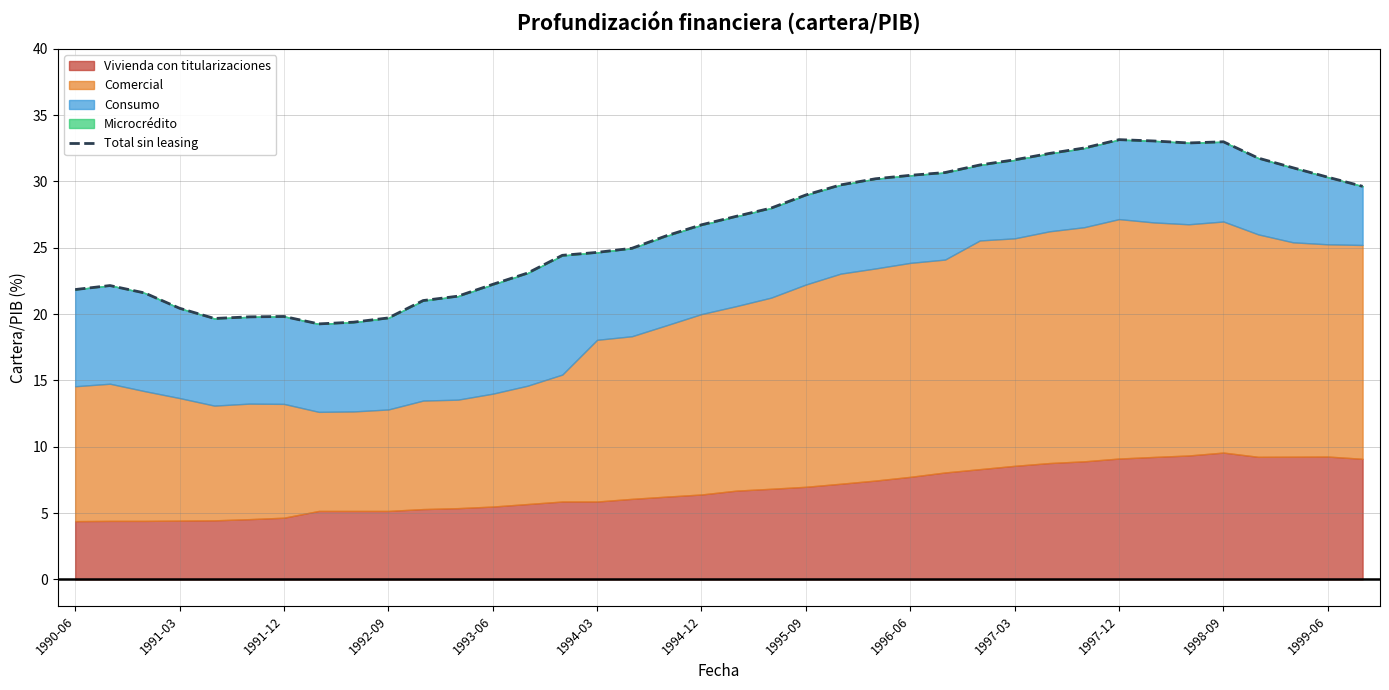

The value of Total sin leasing at 1991-12 is 19.8. True or false?

True